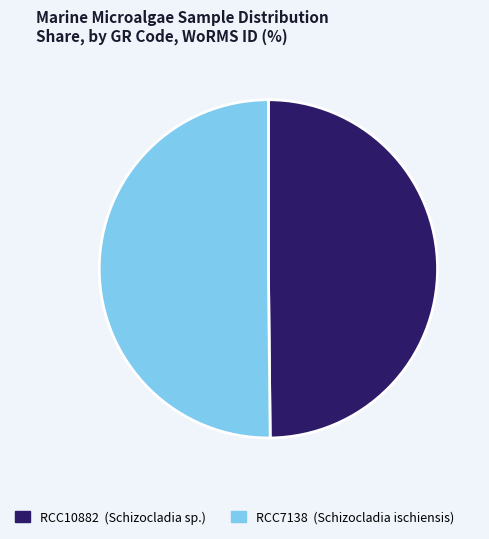

Combined, do RCC10882 and RCC7138 account for over 50%?

Yes